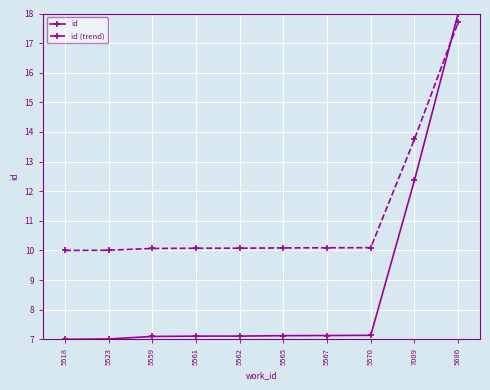

How many data points does each series have?

10